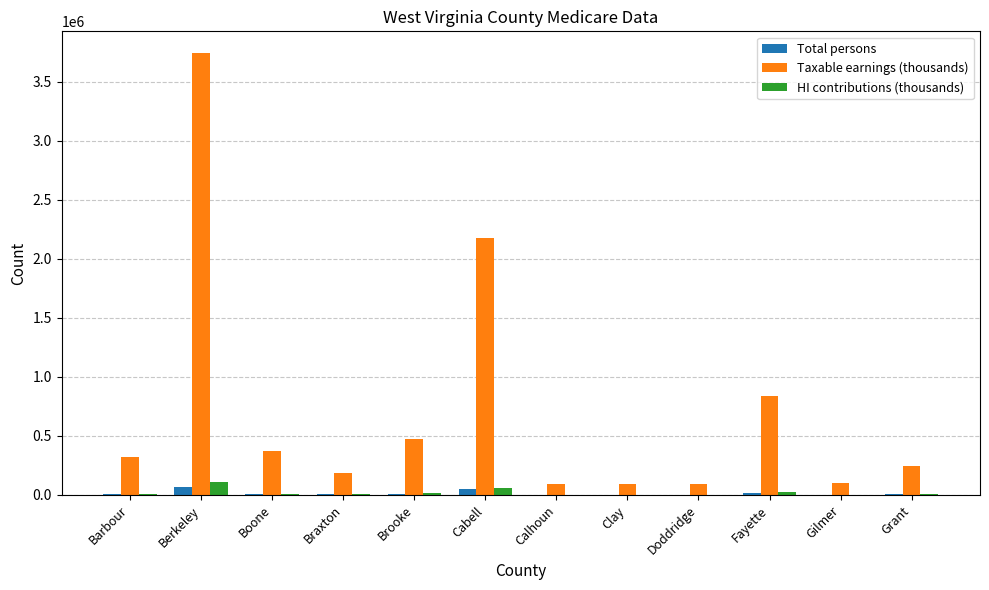

Are the bars grouped side by side (vs. stacked)?

Yes